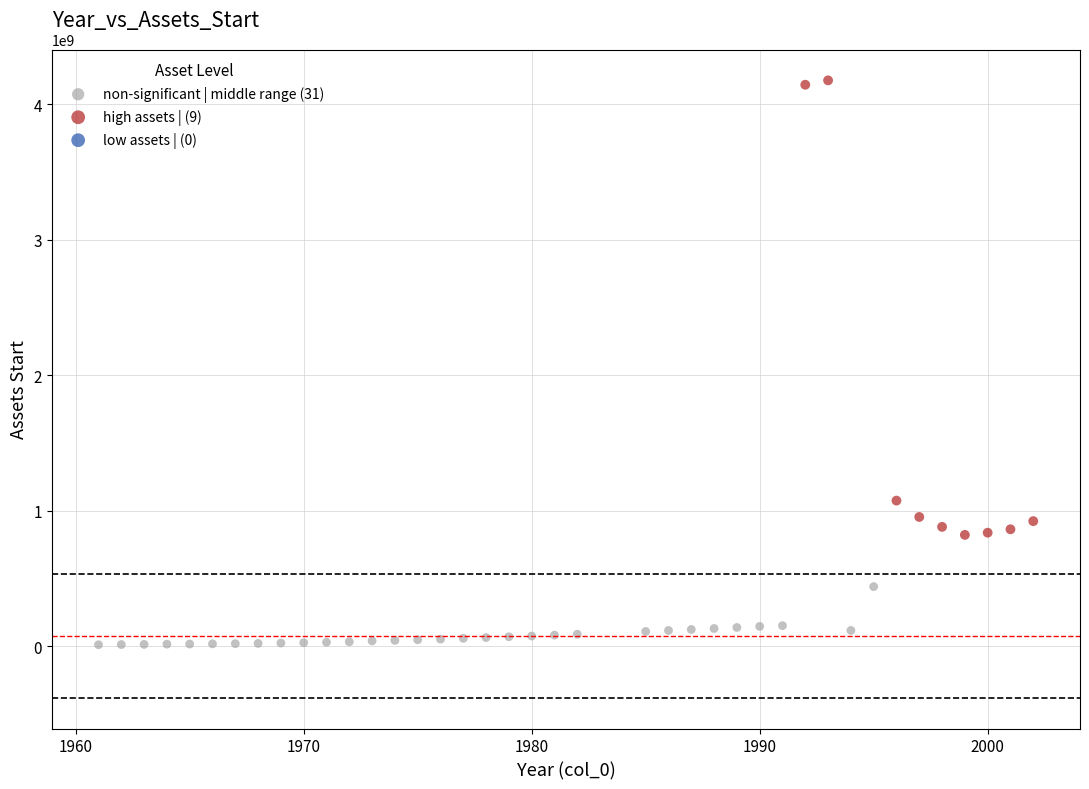

Which series reaches the minimum Y coordinate?

non-significant | middle range (31)